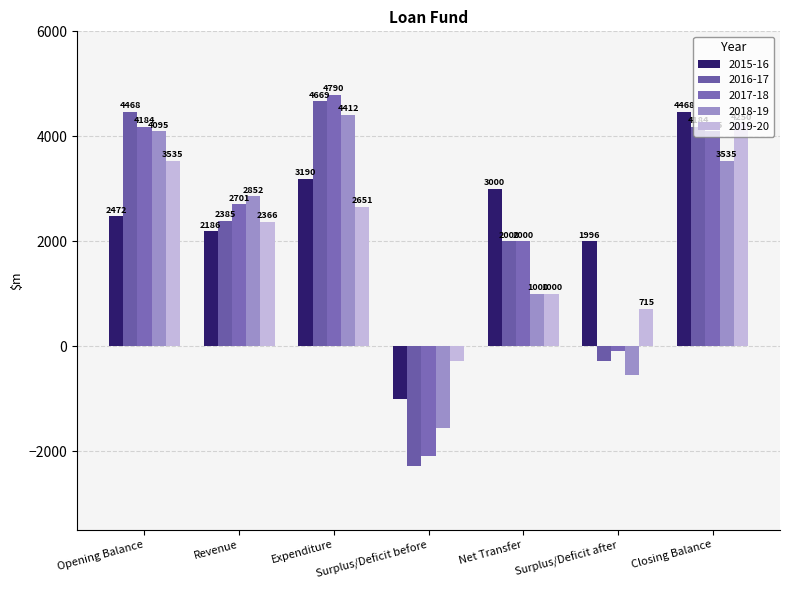

Between Net Transfer and Closing Balance, which series saw the biggest shift?

2019-20